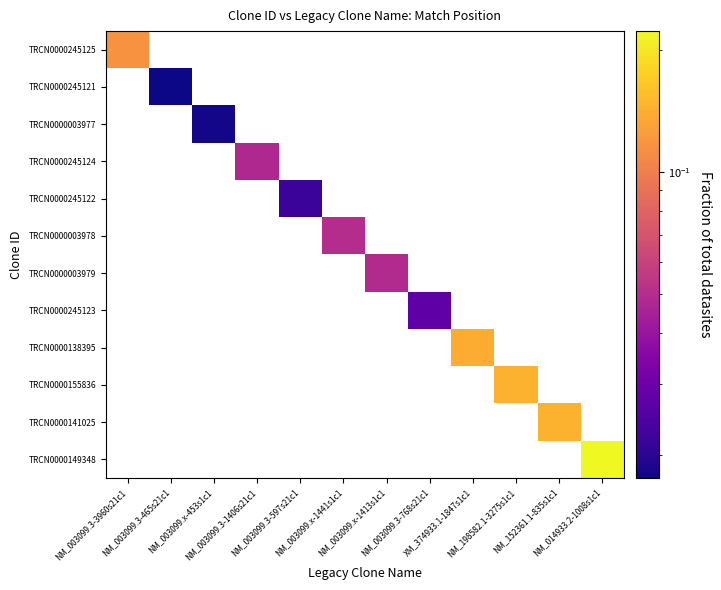

Count the number of data series in this chart.

12